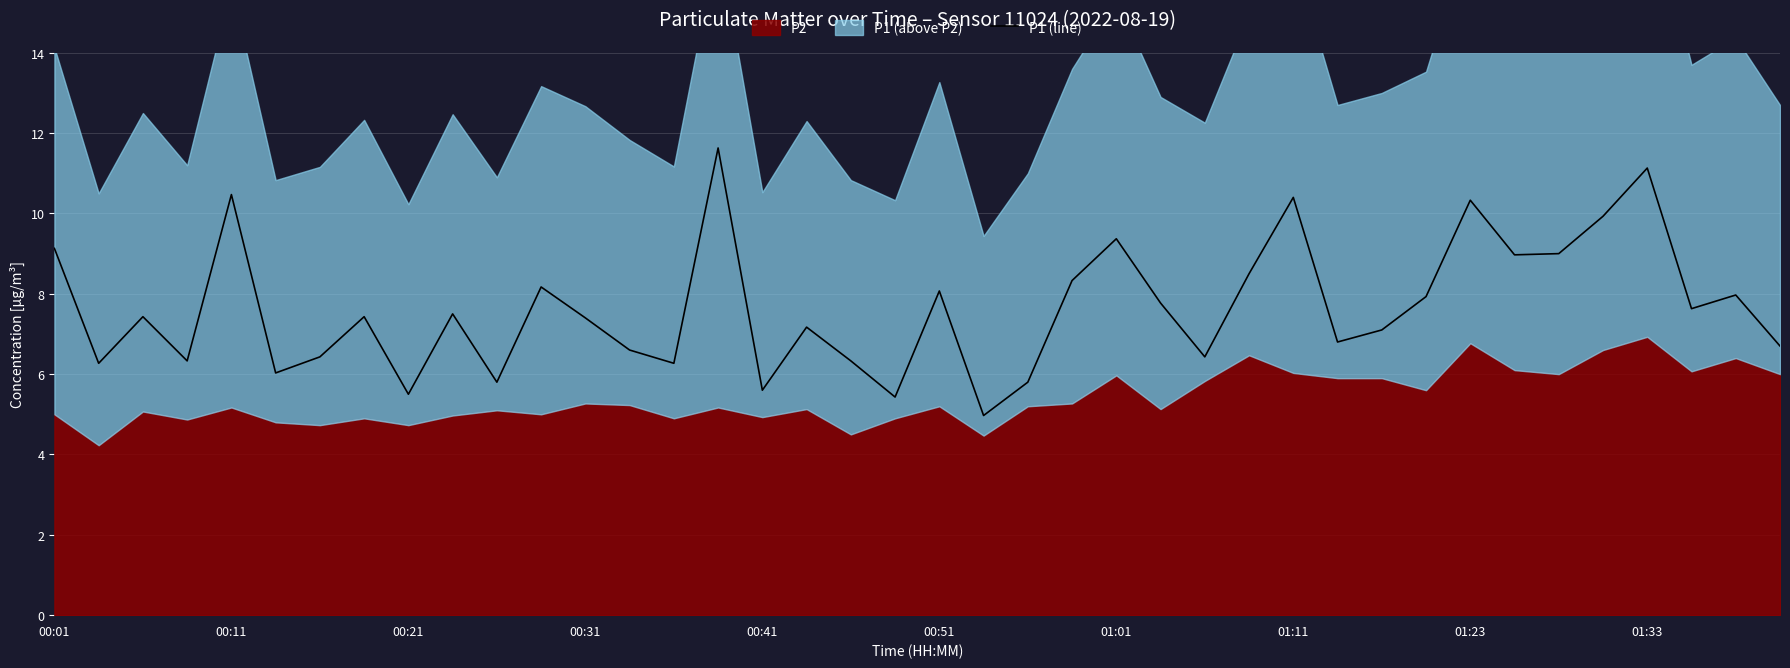

What is the highest value of the P1 (line) series?

11.6